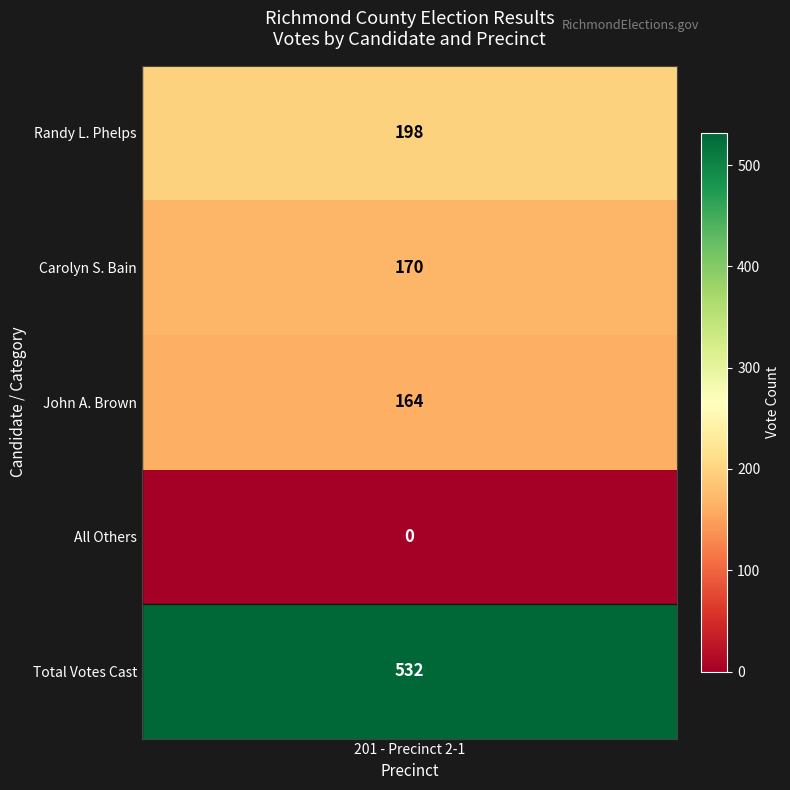

What is the average value?

213